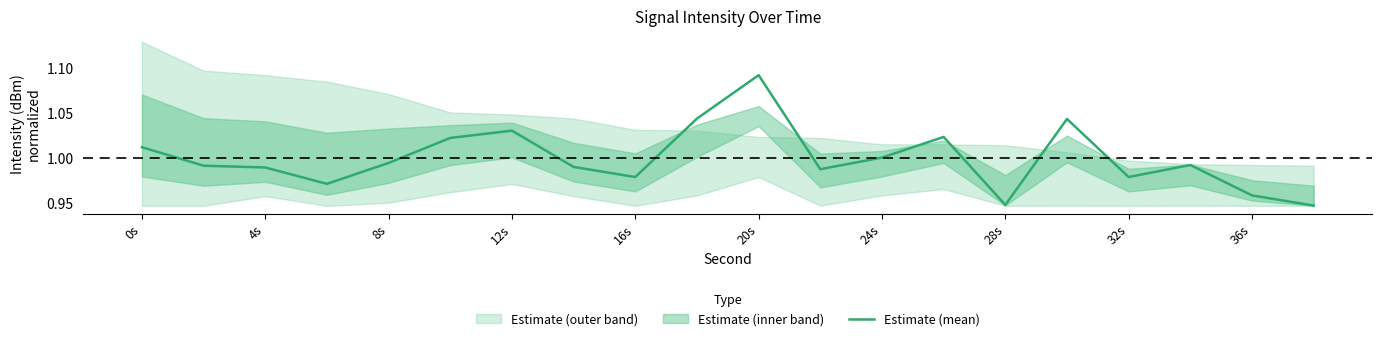

Reading left to right, transcribe all the data shown in this chart.

1.0	1.0	1.0	1.0	1.0	1.0	1.0	1.0	1.0	1.0	1.1	1.0	1.0	1.0	0.9	1.0	1.0	1.0	1.0	0.9